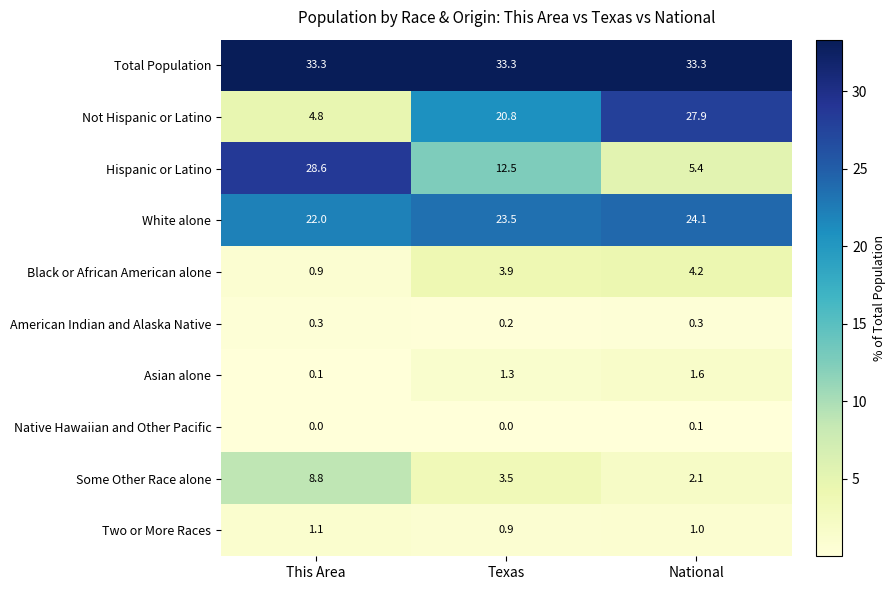

What is the sum of the White alone values at Texas and This Area?

45.5